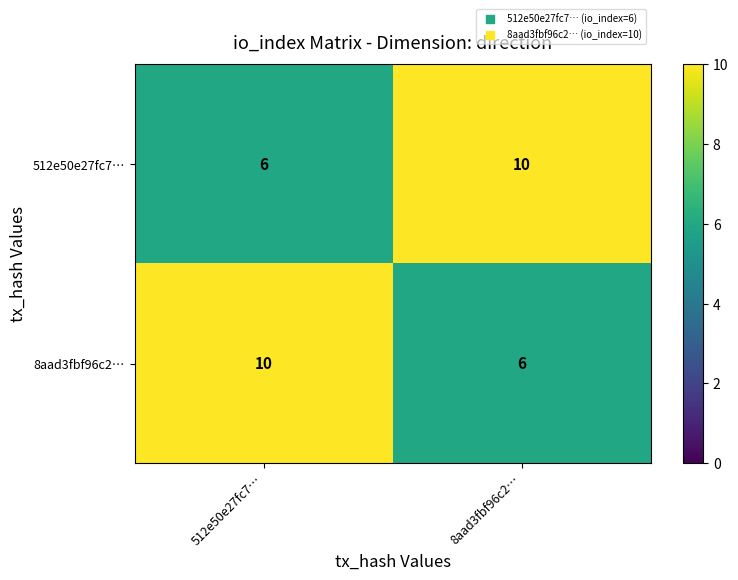

At how many categories does at least one series exceed 8?

2